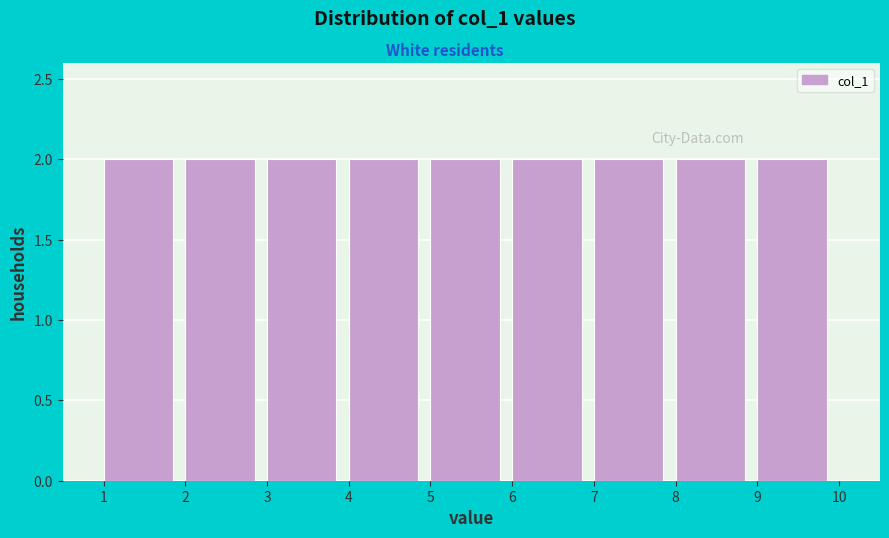

Reading left to right, transcribe this chart: for each bar, give the range it covers on the x-axis and its height. The values are not printed on the chart, so give them approximately, as read against the axis.

1 to 2: 2
2 to 3: 2
3 to 4: 2
4 to 5: 2
5 to 6: 2
6 to 7: 2
7 to 8: 2
8 to 9: 2
9 to 10: 2